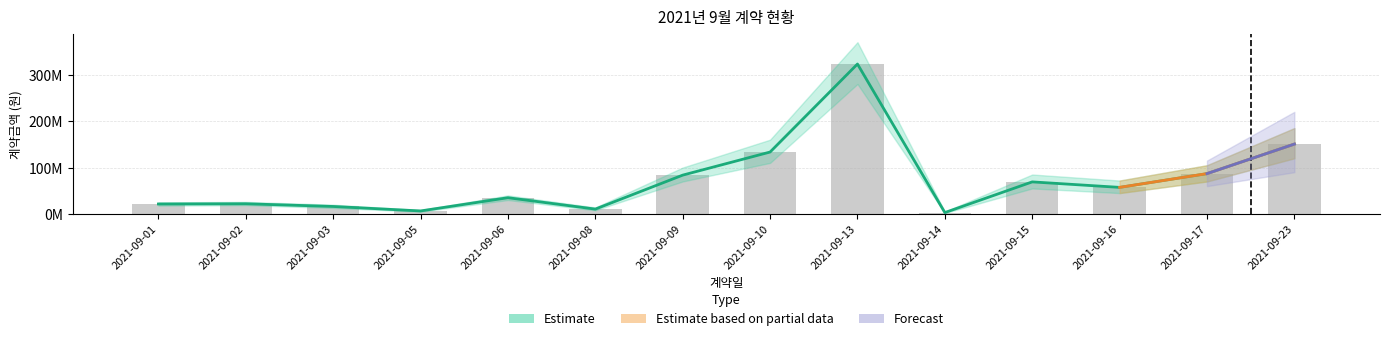

Reading left to right, what are all the values shown in this chart?

2021-09-01=21500000	2021-09-02=22000000	2021-09-03=16156000	2021-09-05=6500000	2021-09-06=35000000	2021-09-08=10489300	2021-09-09=83651840	2021-09-10=133400000	2021-09-13=323002300	2021-09-14=3010000	2021-09-15=69100000	2021-09-16=57278600	2021-09-17=86907600	2021-09-23=150530000